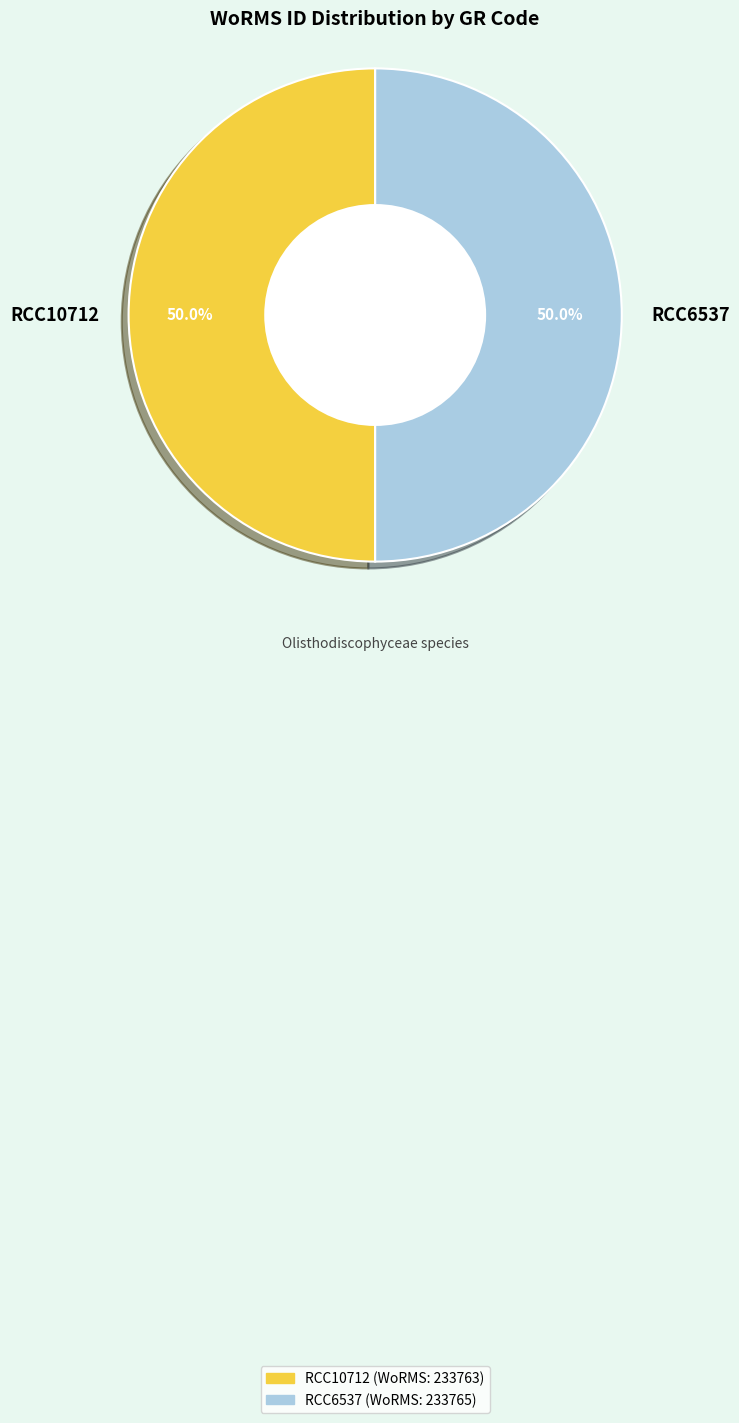

What is the ratio of the value at RCC6537 to the value at RCC10712?

1.0